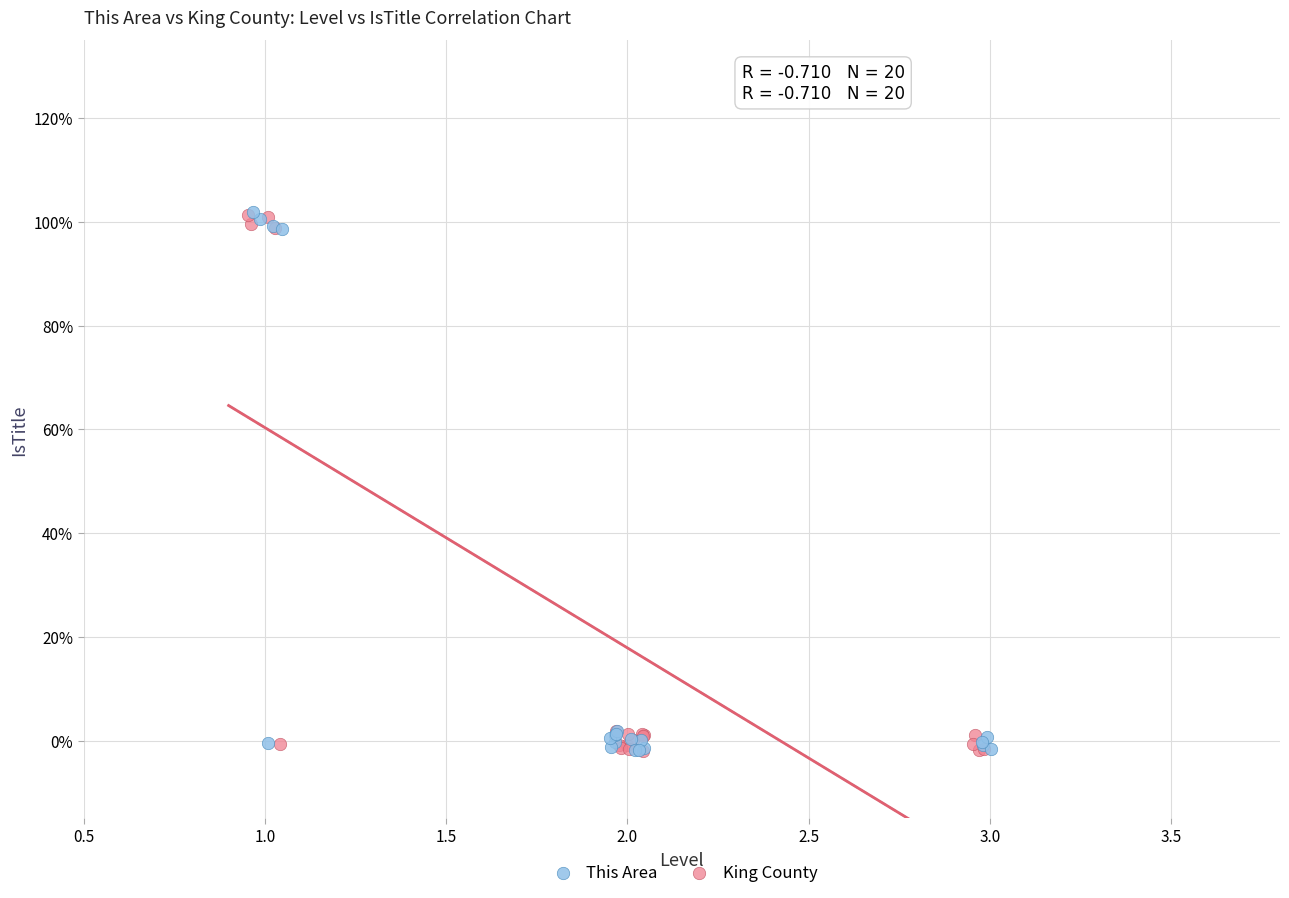

What are all the series names shown in the legend?

This Area, King County